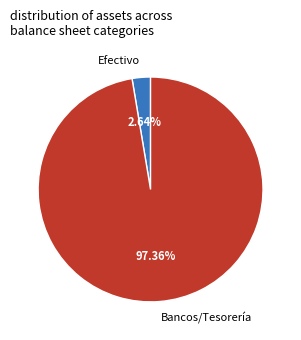

Do Bancos/Tesorería and Efectivo together represent more than half of the pie?

Yes